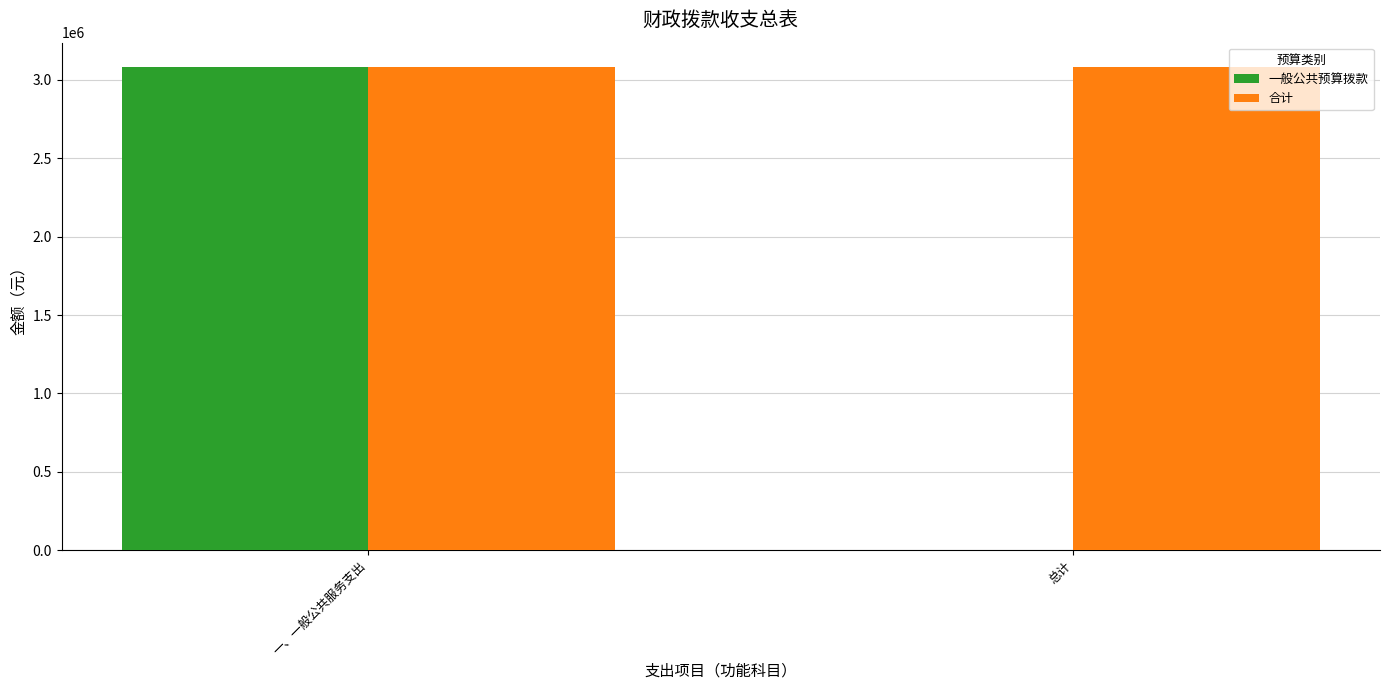

The 合计 series shows 1669830 at 一、一般公共服务支出. True or false?

False